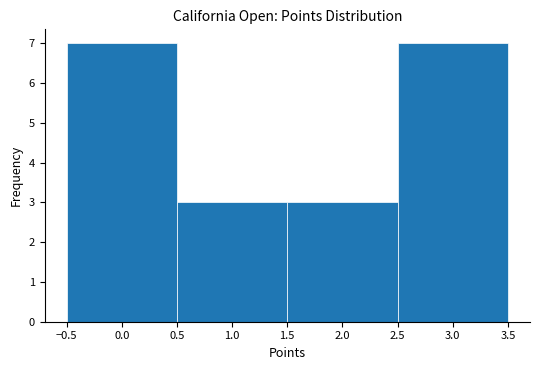

Reading left to right, list every bar in this chart as the range it spans on the x-axis followed by its height. The values are not printed on the chart, so give them approximately, as read against the axis.

-0.5 to 0.5: 7
0.5 to 1.5: 3
1.5 to 2.5: 3
2.5 to 3.5: 7